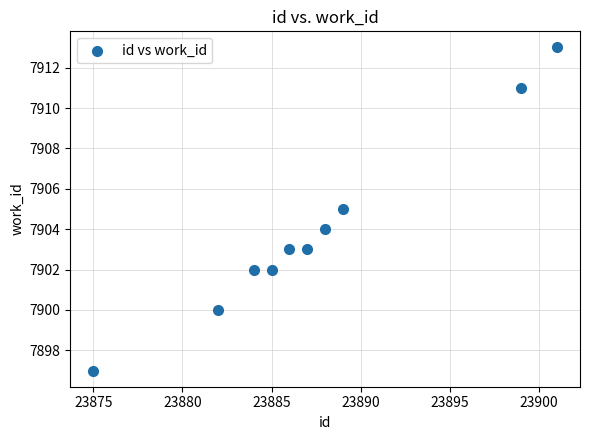

What is the range of Y values (max minus min)?

16